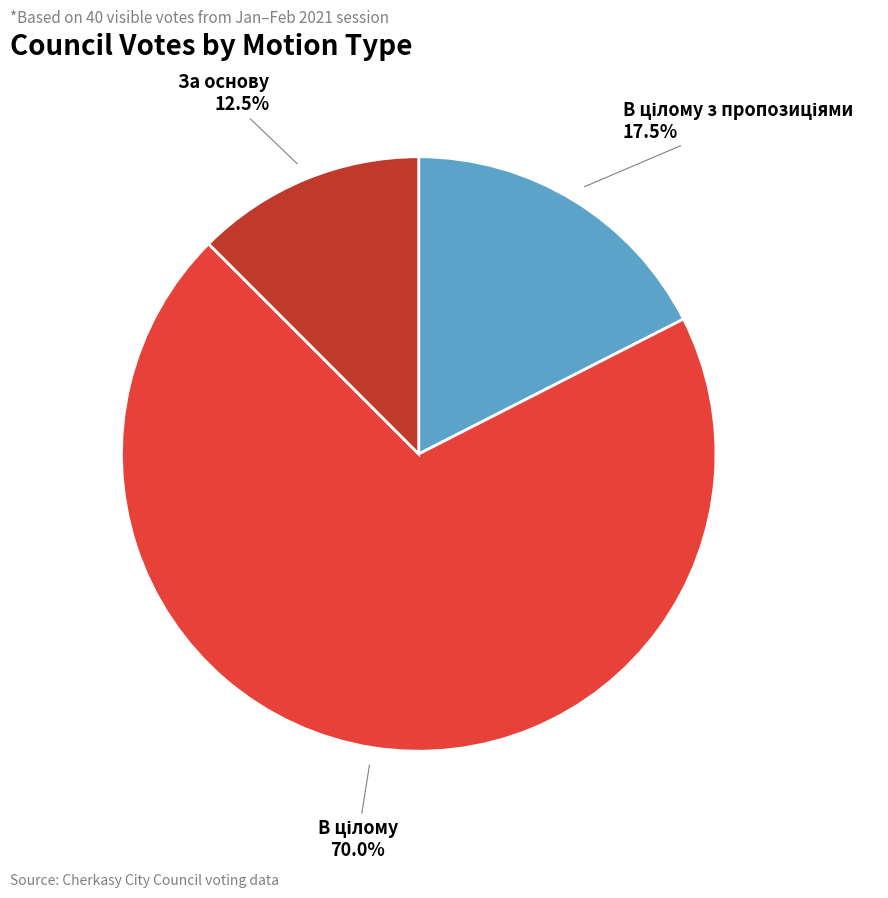

What is the smallest slice in the pie chart?

За основу